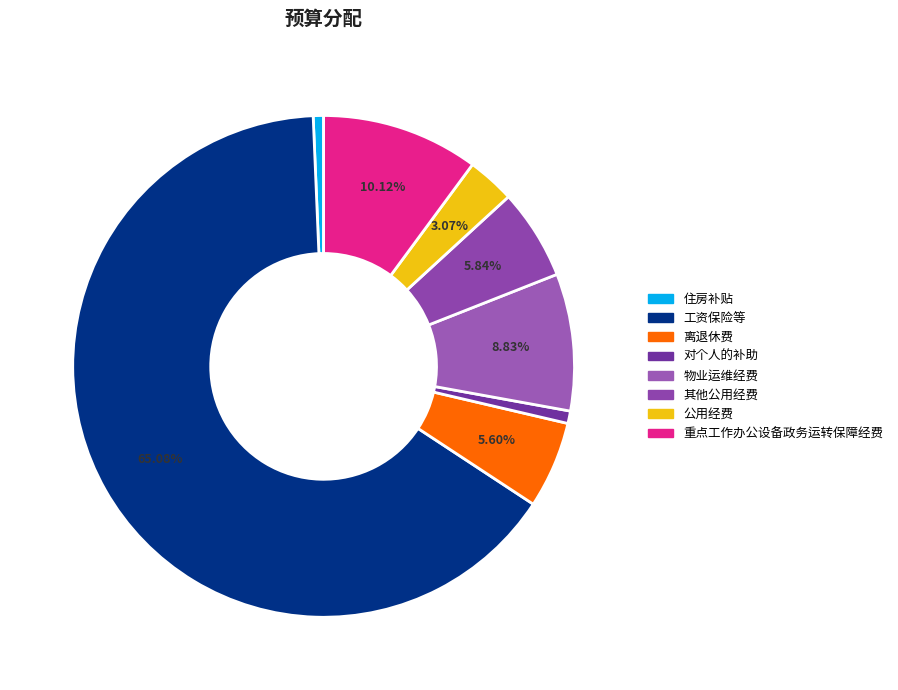

Is the sum of 离退休费 and 对个人的补助 greater than half?

No